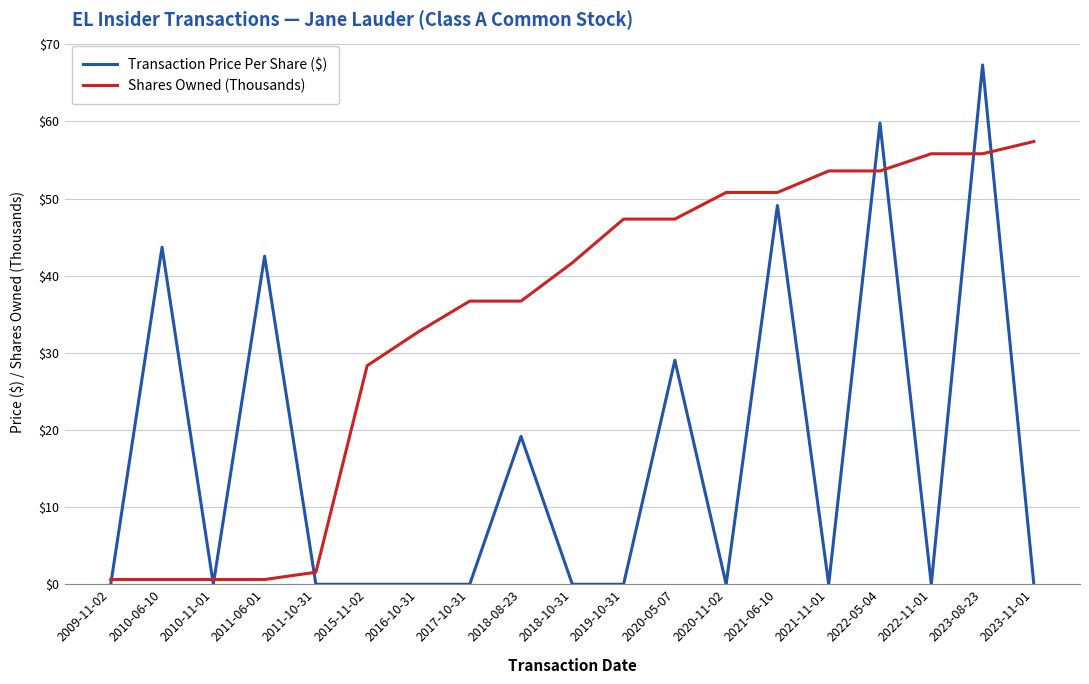

True or false: Transaction Price Per Share ($) and Shares Owned (Thousands) intersect in this chart.

True